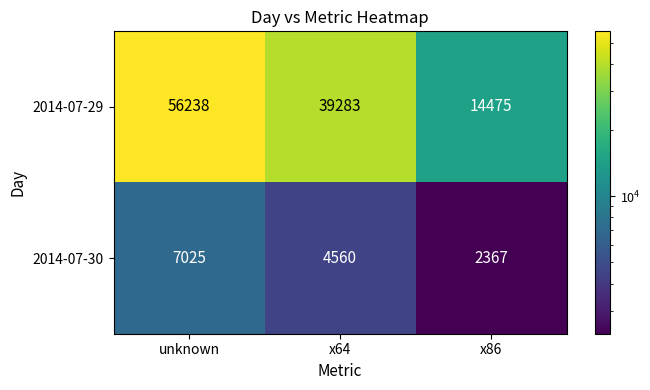

True or false: 2014-07-30 has a value of 4640 at unknown.

False